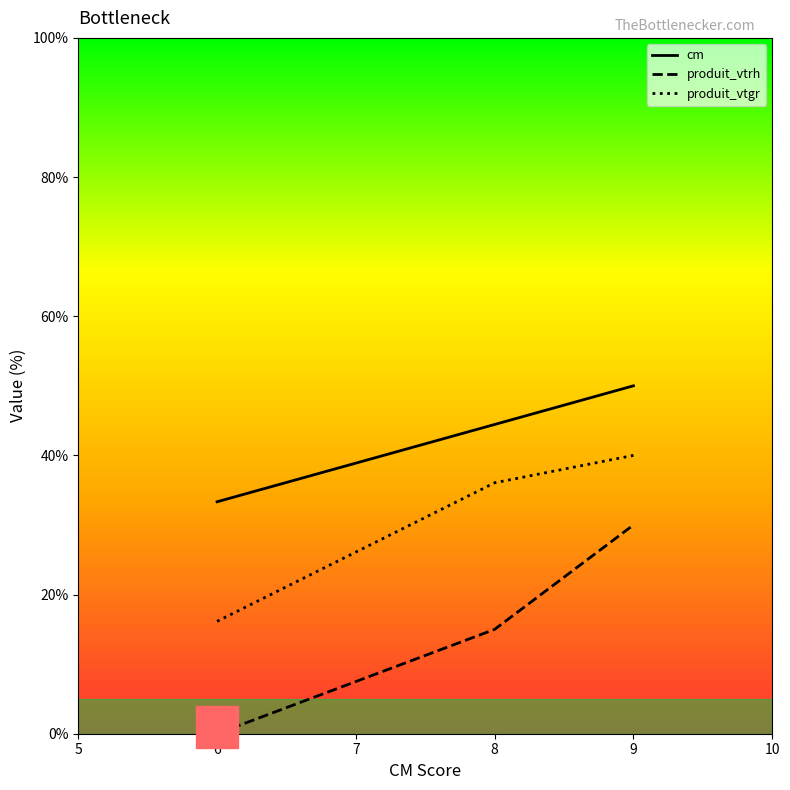

List the series in order of their peak value, highest first.

cm, produit_vtgr, produit_vtrh